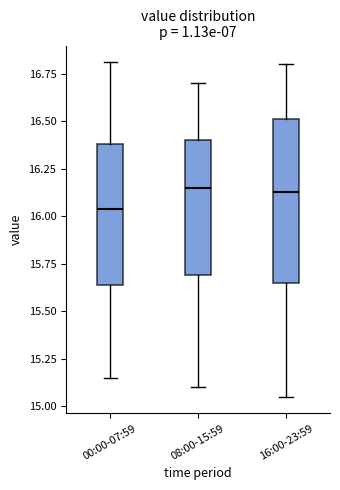

Which box is the tallest, from its lower edge to its upper edge?

16:00-23:59